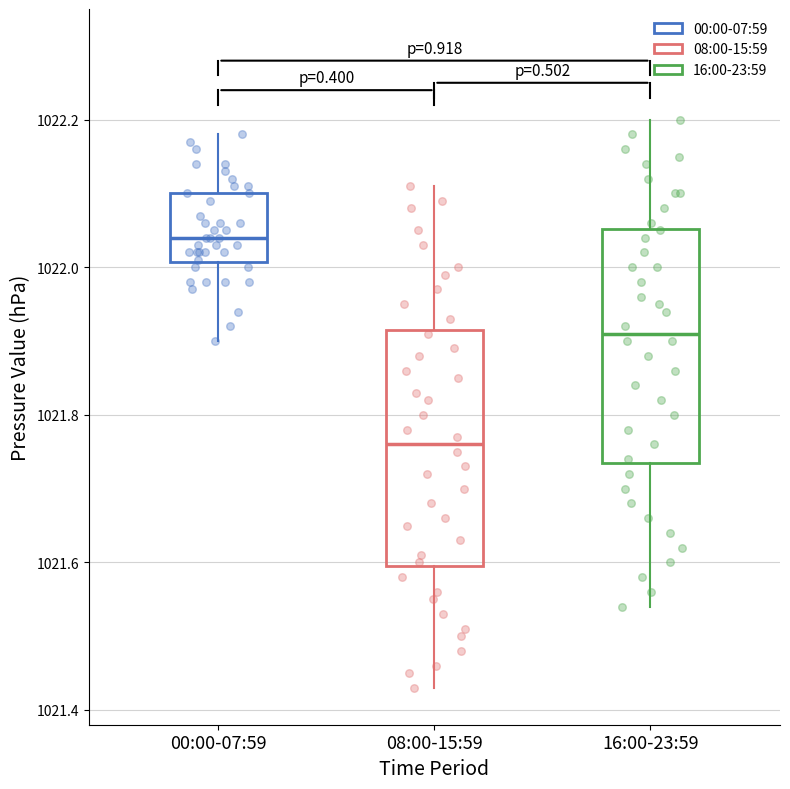

Where is the lower edge of the box for 00:00-07:59 on the y-axis? The values are not printed on the chart, so give them approximately, as read against the axis.

1022.00